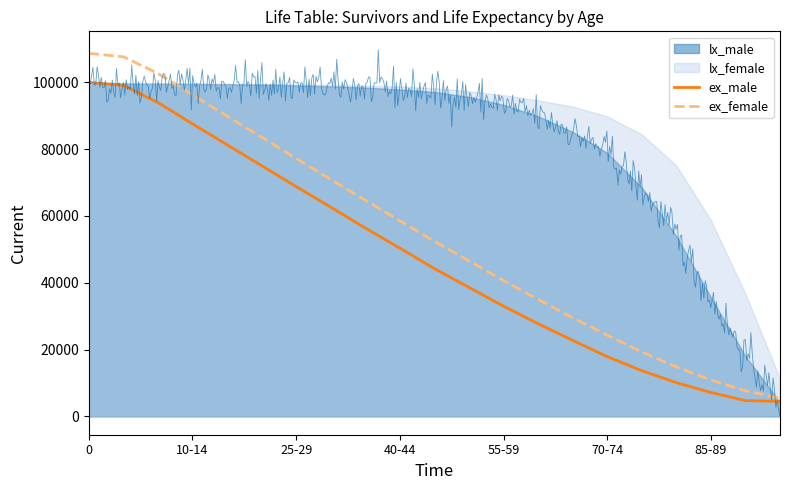

What is the minimum value for ex_male?

4475.7